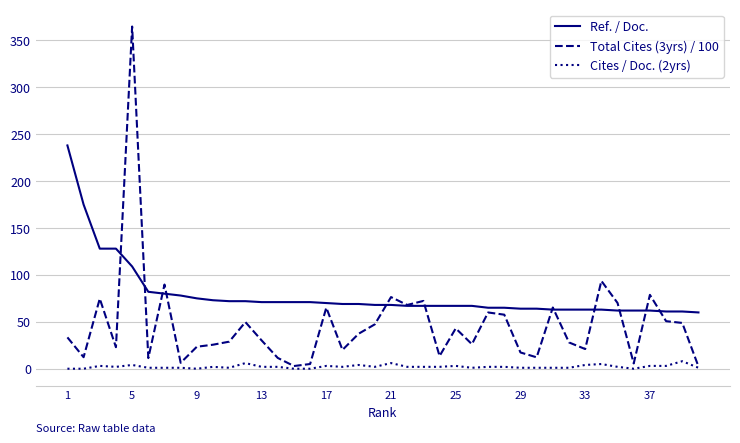

List the series in order of their overall mean, lowest first.

Cites / Doc. (2yrs), Total Cites (3yrs) / 100, Ref. / Doc.